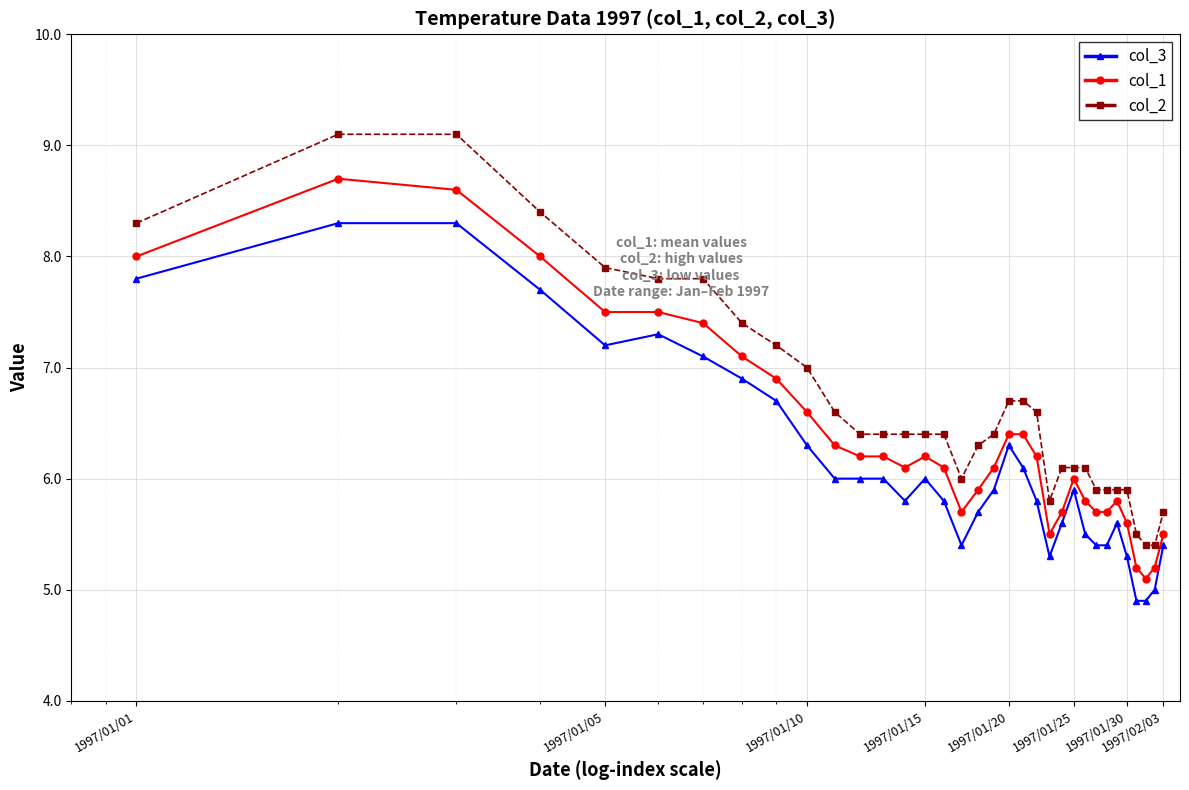

What is the value of the col_2 point at the 30th from the left?

5.9